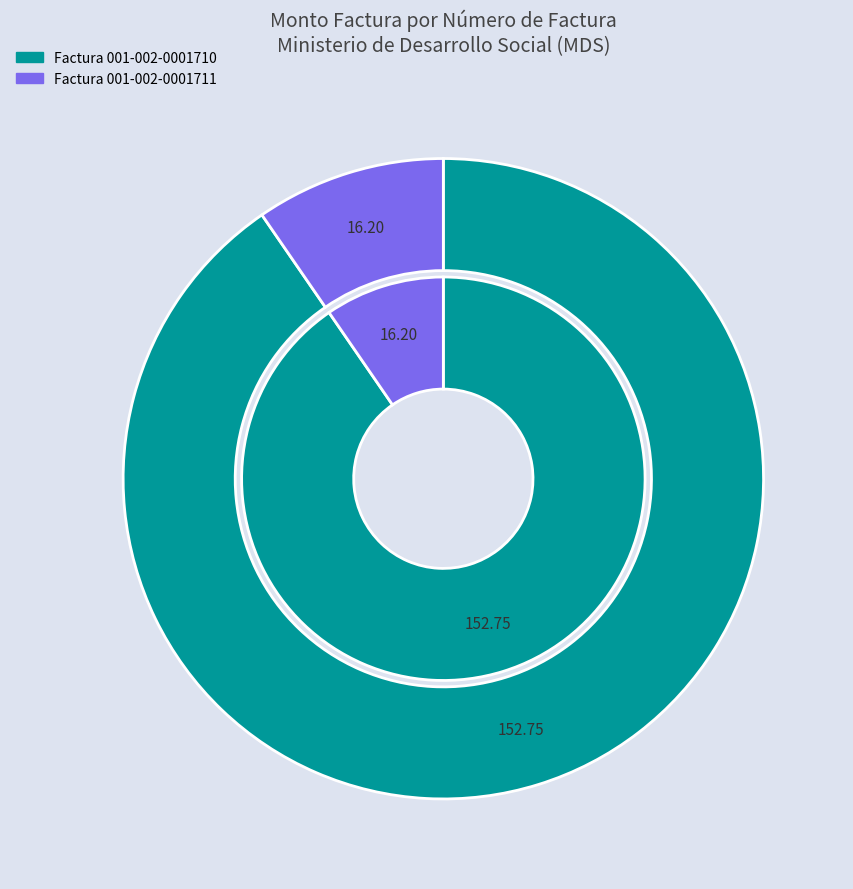

True or false: Factura 001-002-0001710 accounts for 97% of the total.

False